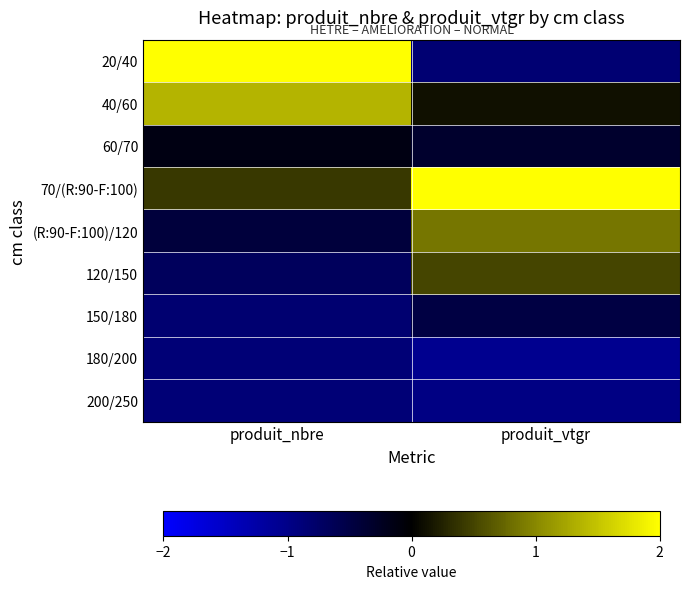

Rank the series by their maximum value, from lowest to highest.

200/250, 180/200, 150/180, 60/70, 120/150, (R:90-F:100)/120, 40/60, 20/40, 70/(R:90-F:100)